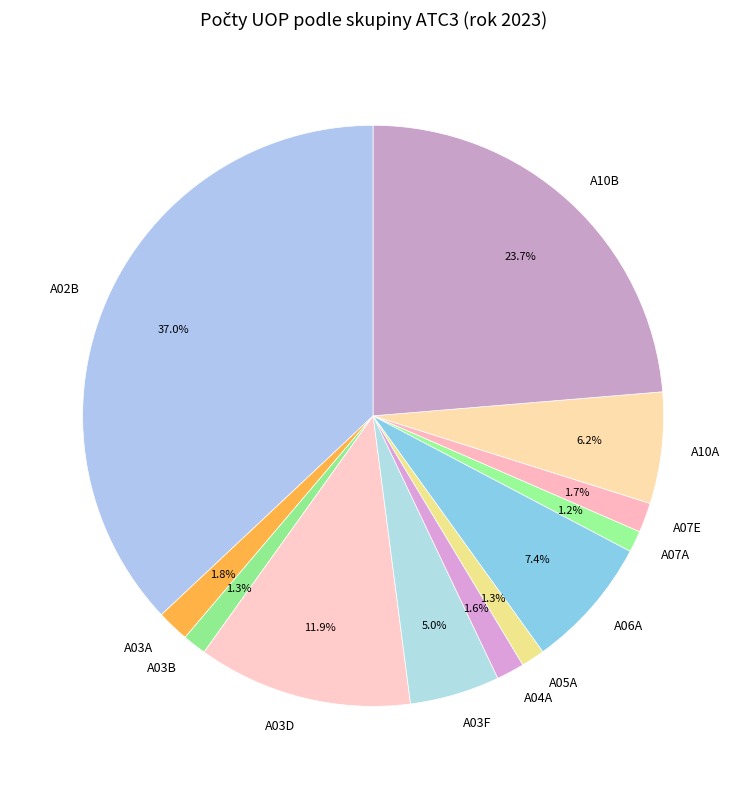

Between A03D and A07A, which is larger?

A03D